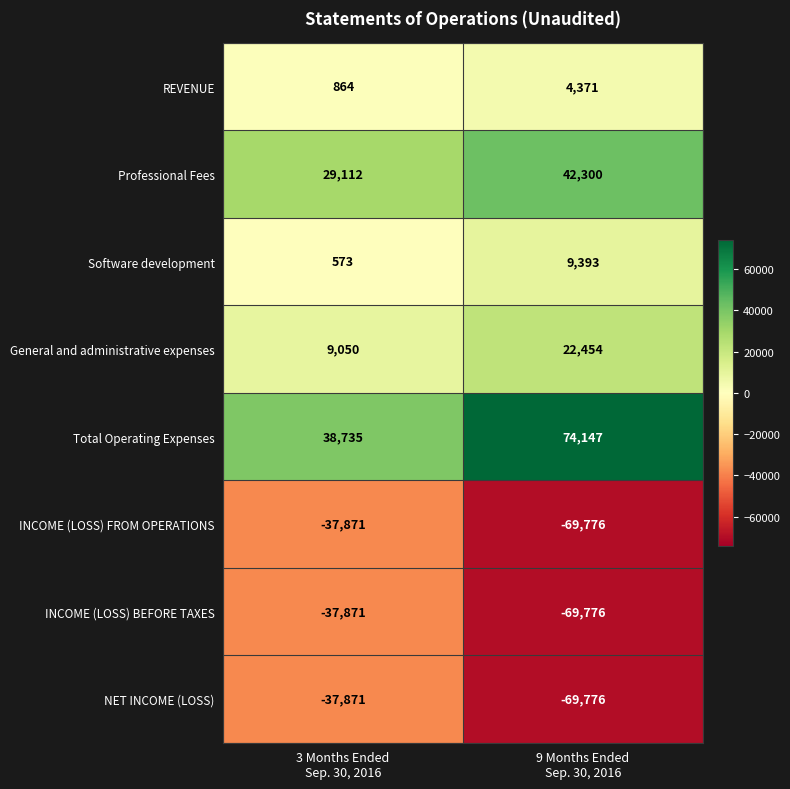

At which category is the sum across all series the highest?

3 Months Ended
Sep. 30, 2016